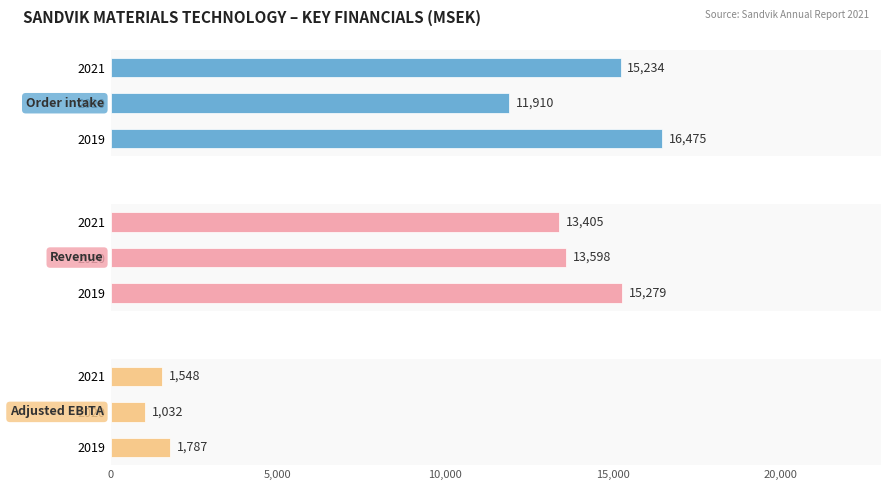

What are all the series names shown in the legend?

Order intake, Revenue, Adjusted EBITA